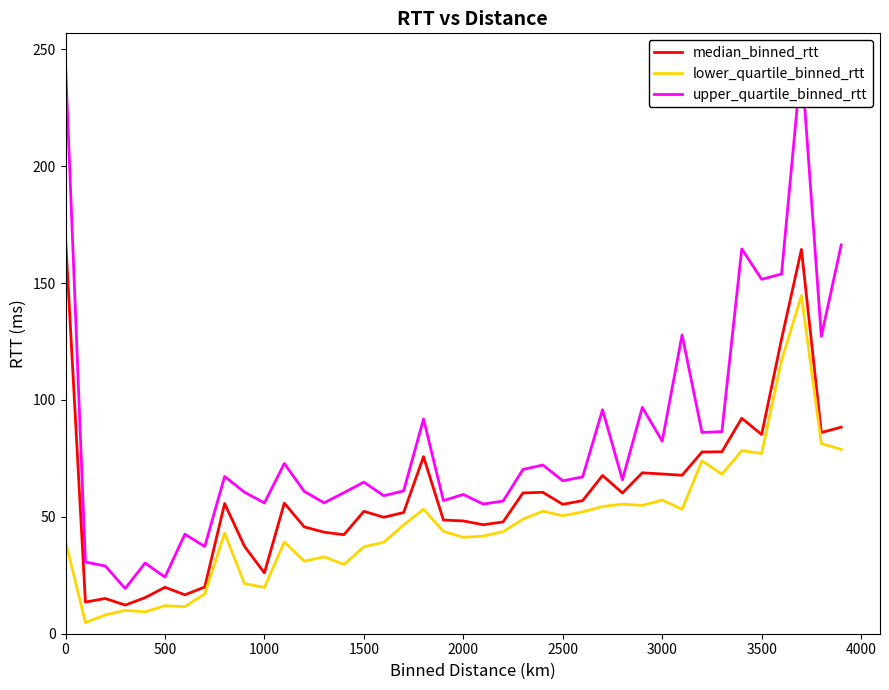

True or false: upper_quartile_binned_rtt and lower_quartile_binned_rtt intersect in this chart.

False